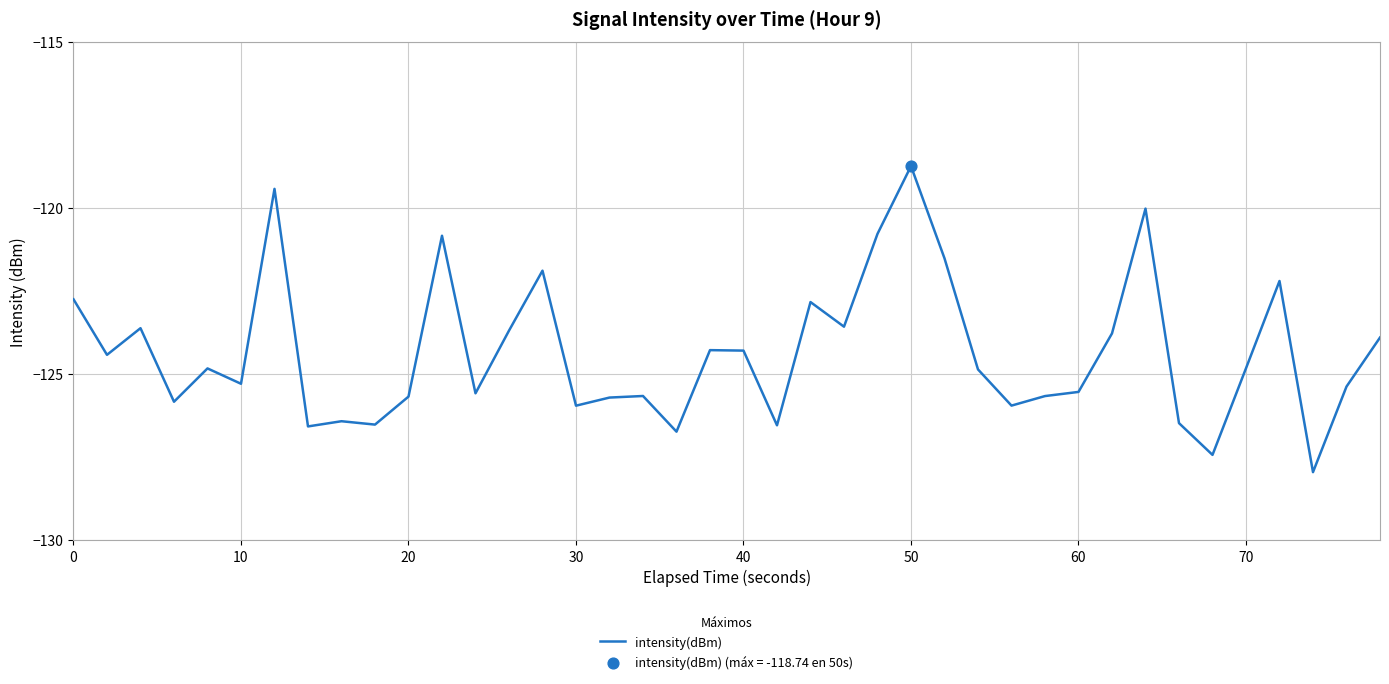

What is the smallest value displayed?

-128.0